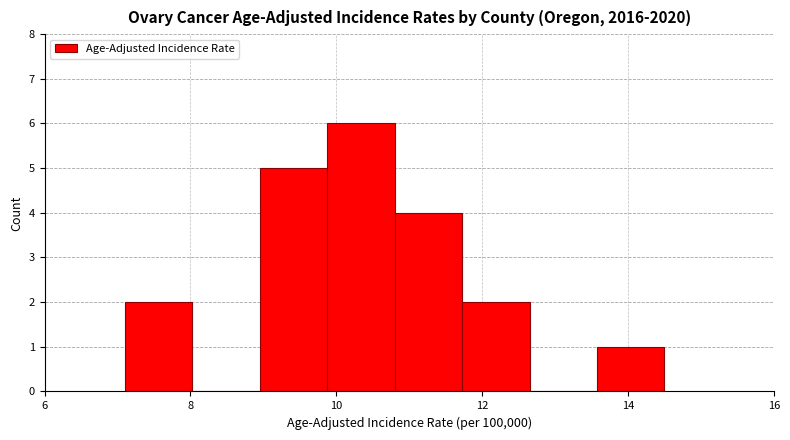

How tall is the bar that spans 9.8 to 10.8 on the x-axis? Neither the bar edges nor the heights are printed on the chart, so give them approximately, as read against the axes.

6